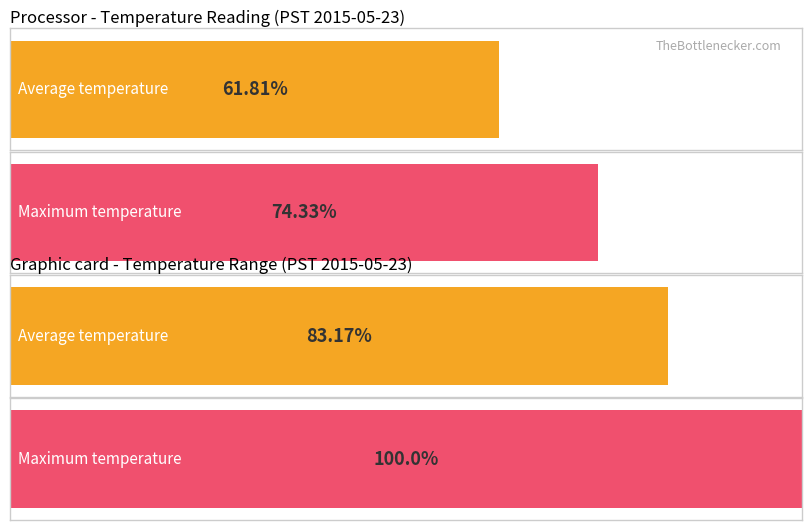

How many bars are there in each group?

2